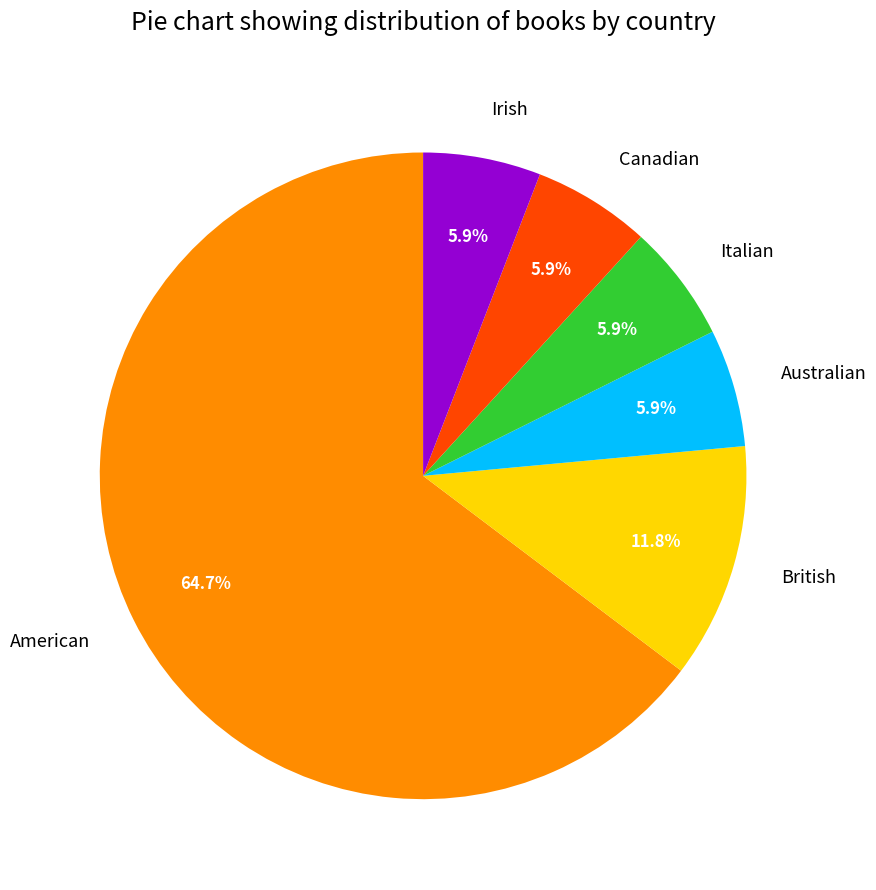

Does Australian represent more than half of the total?

No